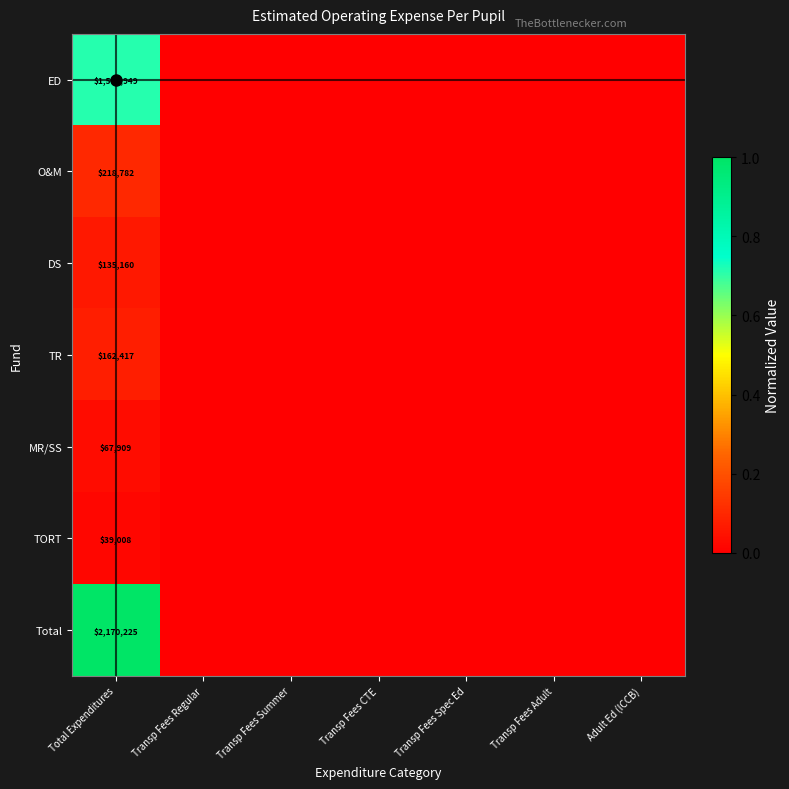

How many values in MR/SS are above zero?

1